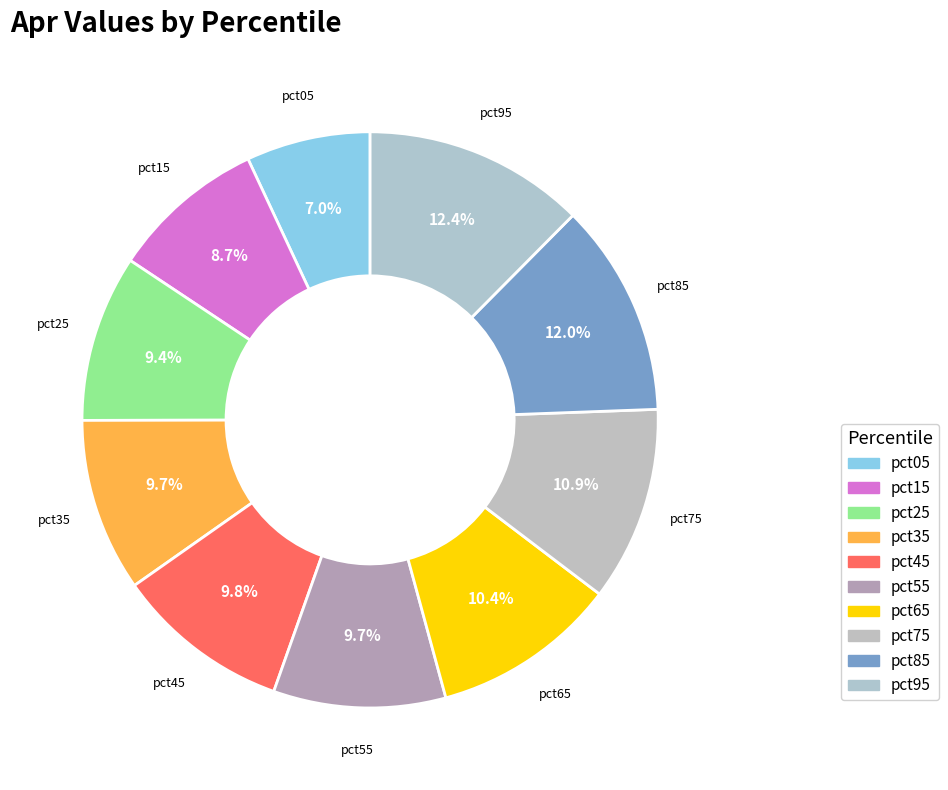

Does pct65 represent more than half of the total?

No